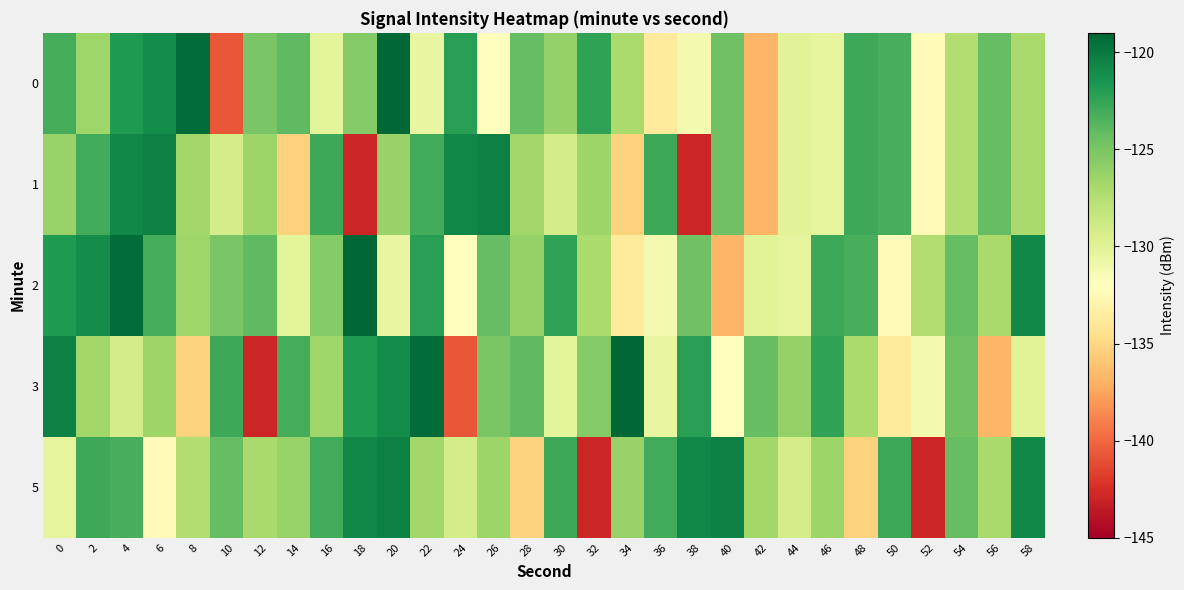

Which has a higher value, 18 or 10?

18